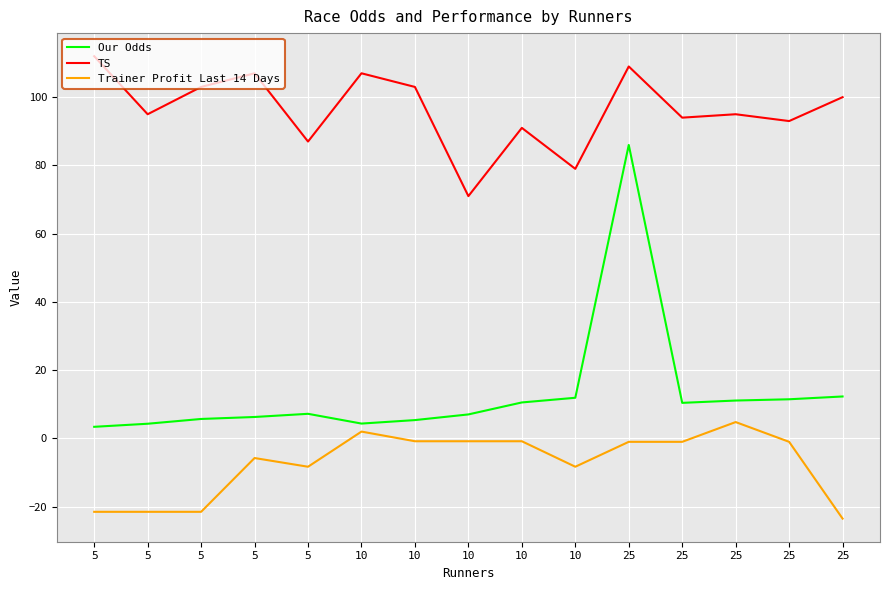

Between 25 and 25, which series saw the biggest shift?

Our Odds